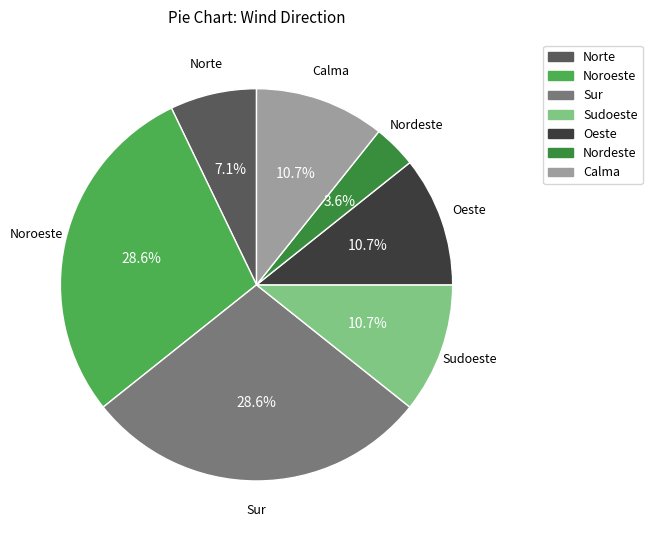

To the nearest percent, what percentage of the pie is Oeste?

11%